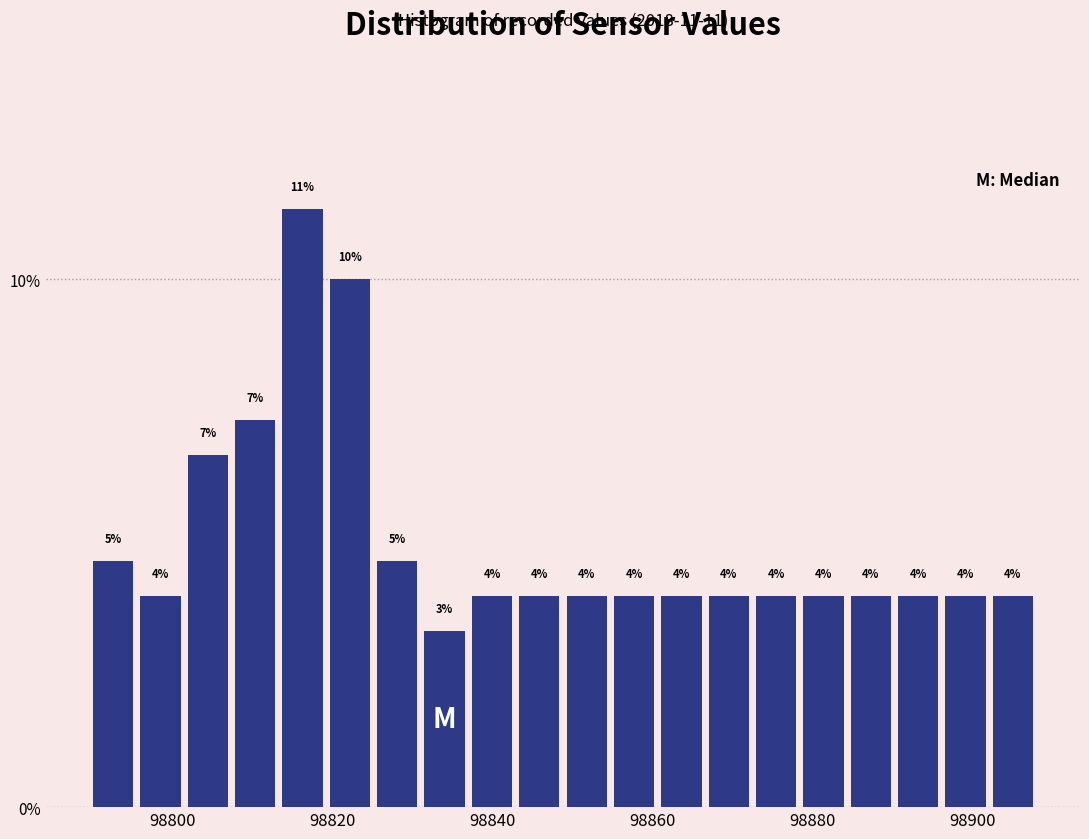

Read against the x-axis, roughly where is the centre of the tallest bar?

98816